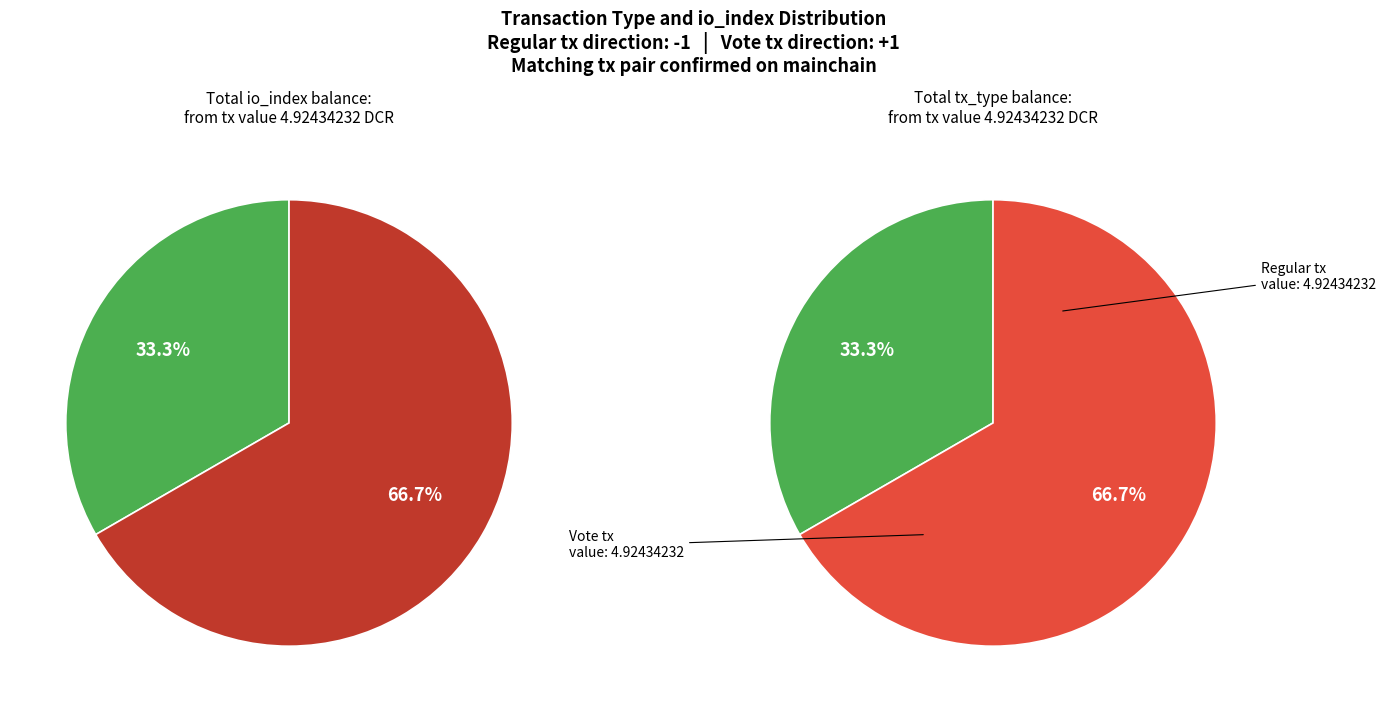

True or false: Vote (io_index=2) accounts for 78% of the total.

False